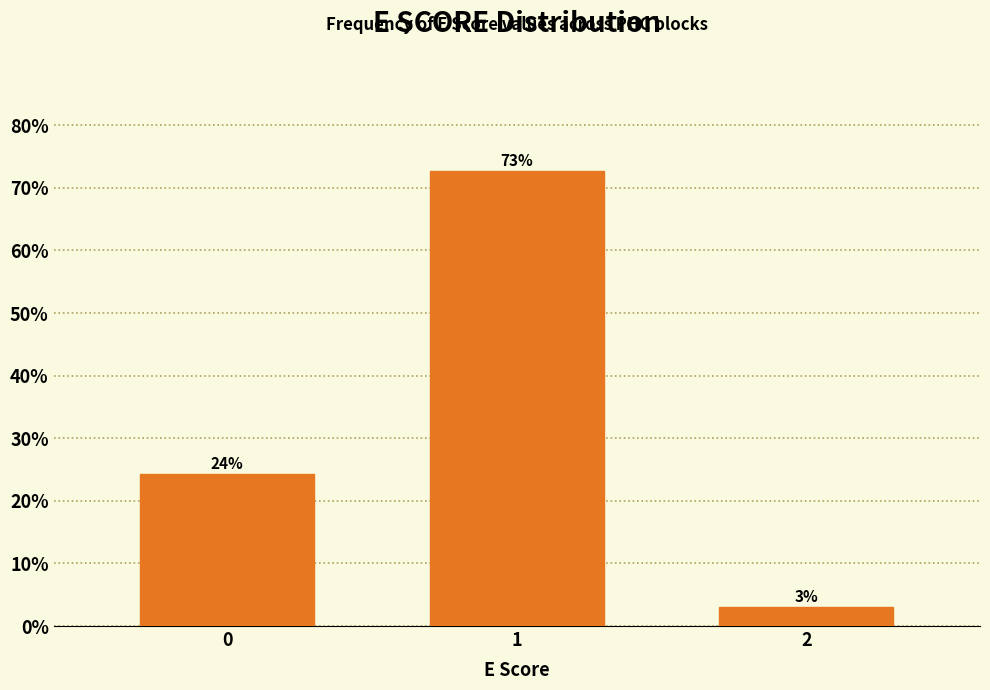

What is the ratio of the value at 0 to the value at 1?

0.3